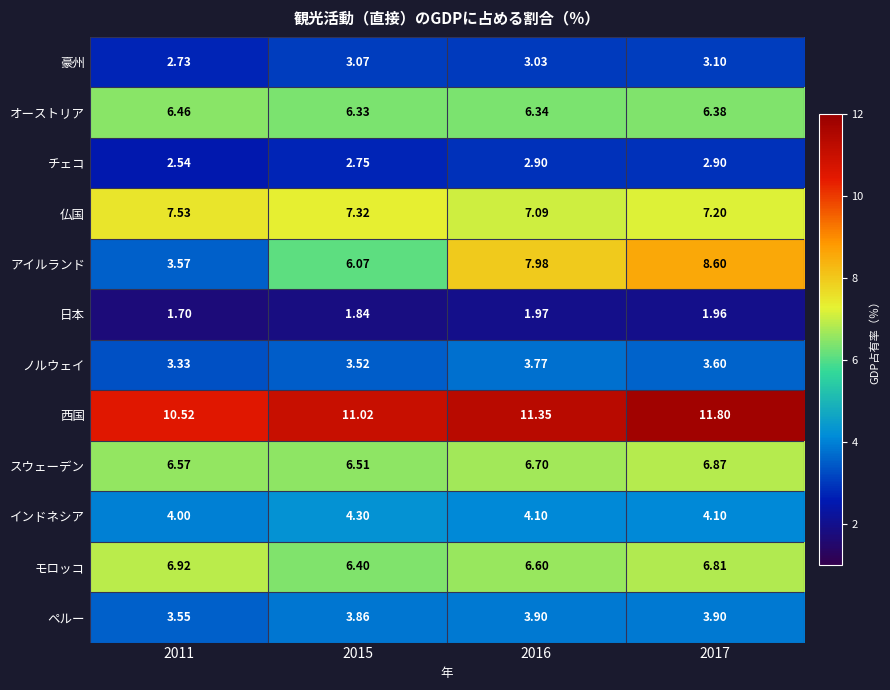

Which series has the widest spread of values?

アイルランド